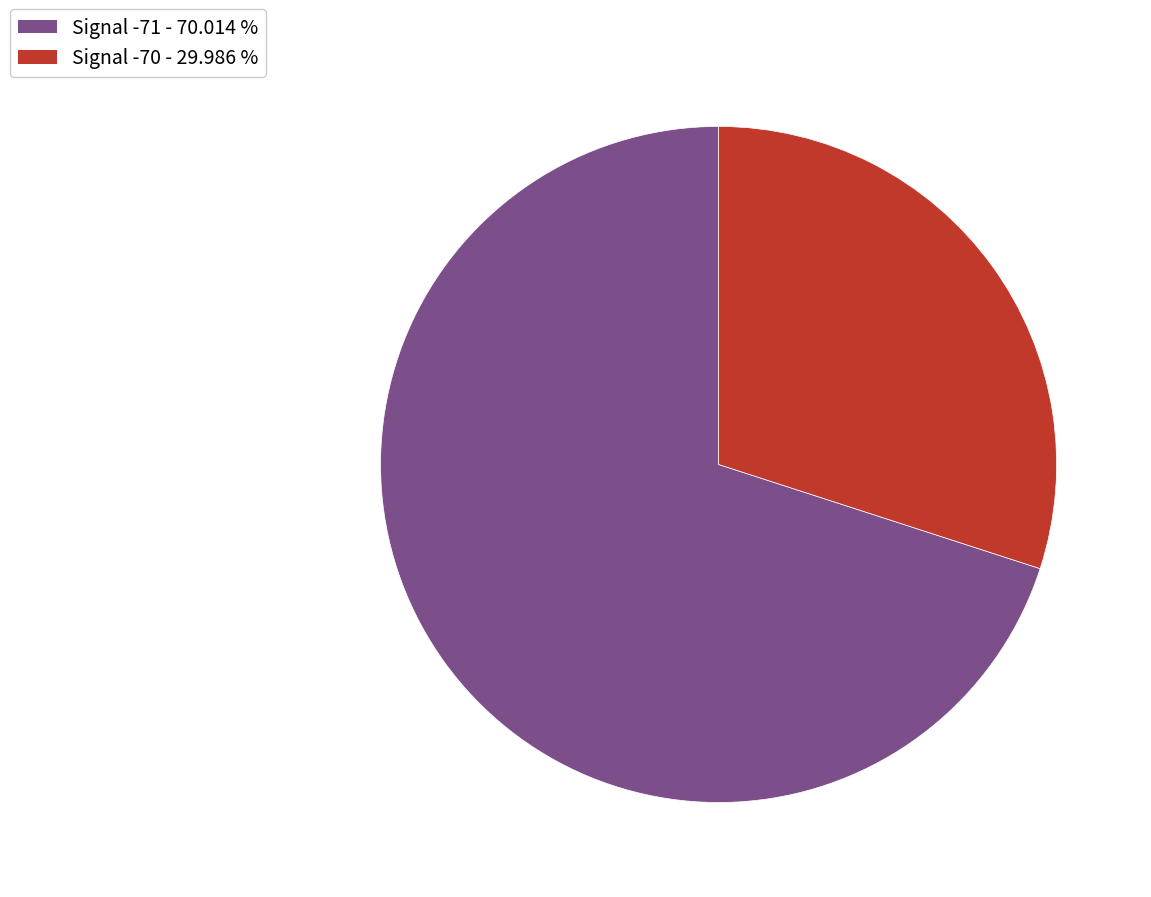

Is there any slice that represents more than half of the pie?

Yes